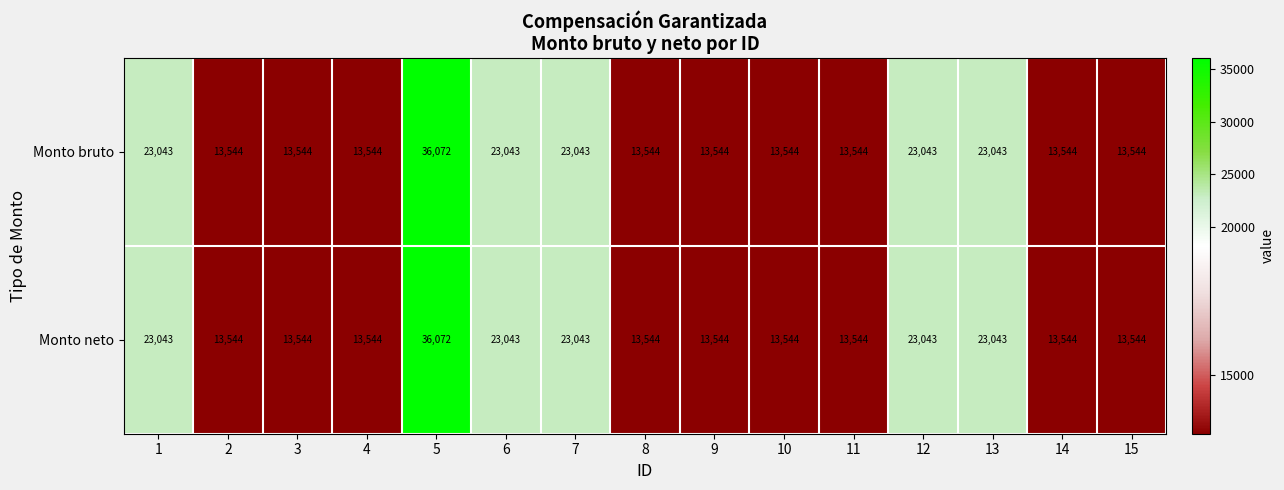

What is the greatest value displayed?

36072